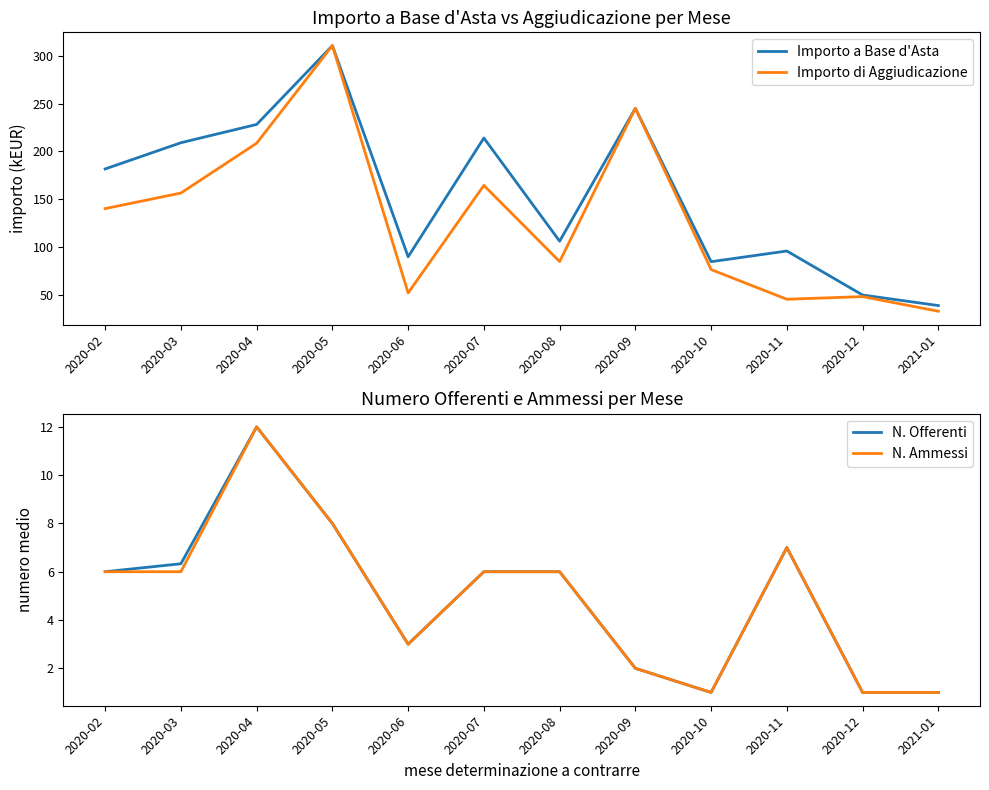

Where is the first local maximum for Importo di Aggiudicazione?

2020-05